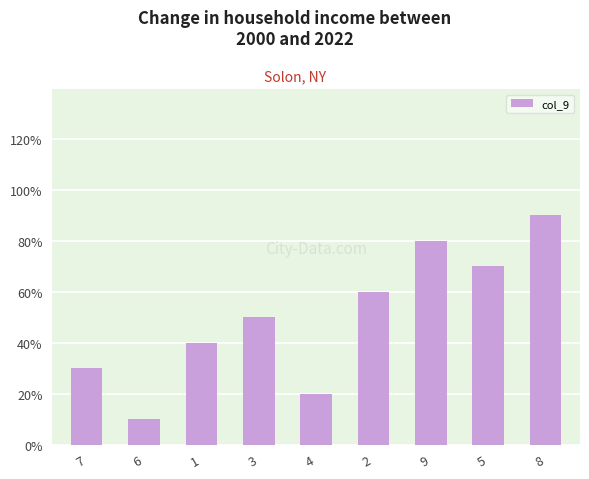

What is the label of the 3rd bar from the right?

9